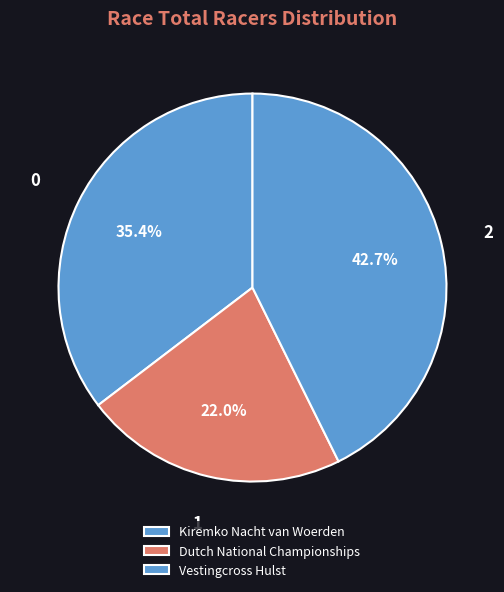

Is it true that Kiremko Nacht van Woerden is 35% of the pie?

True